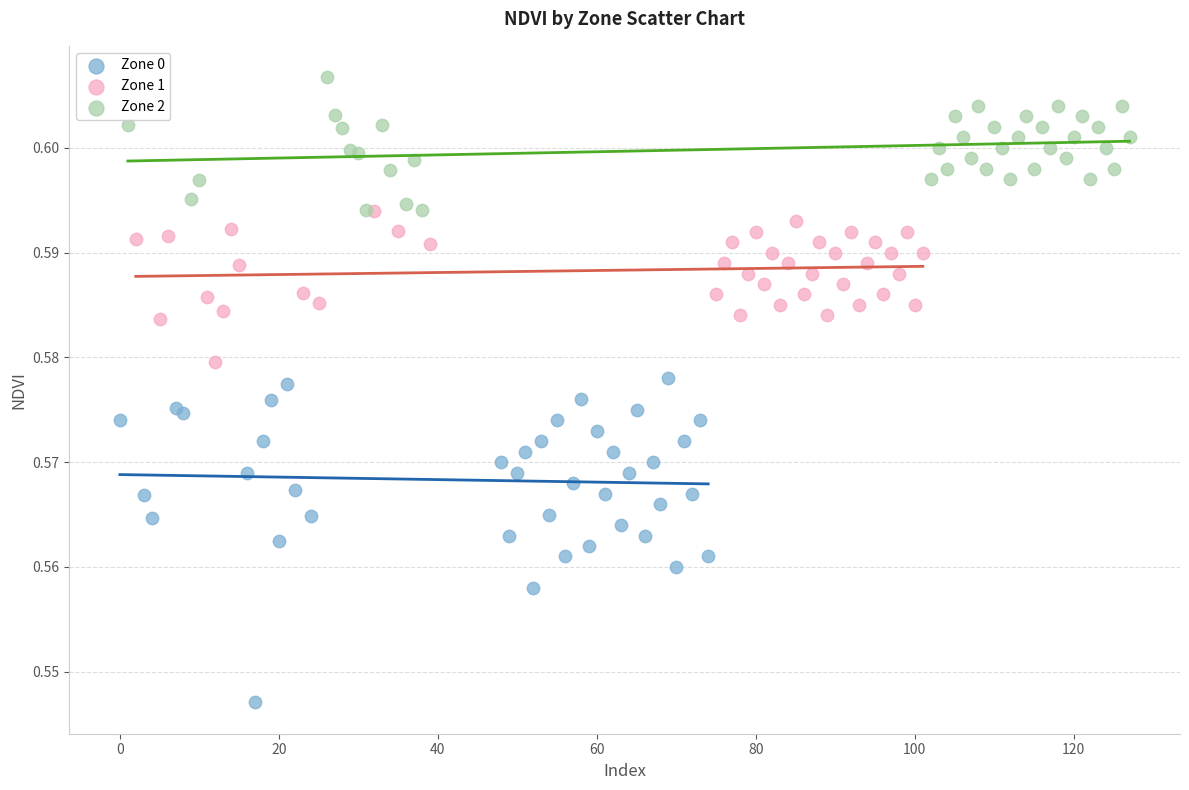

Which series contains the lowest Y value?

Zone 0